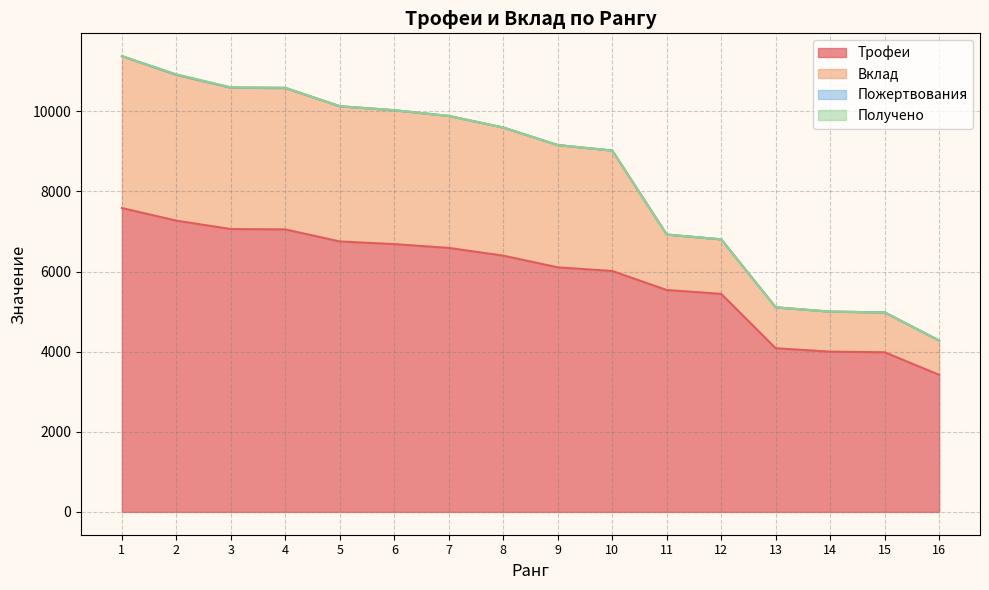

What is the average value of the Трофеи series?

5875